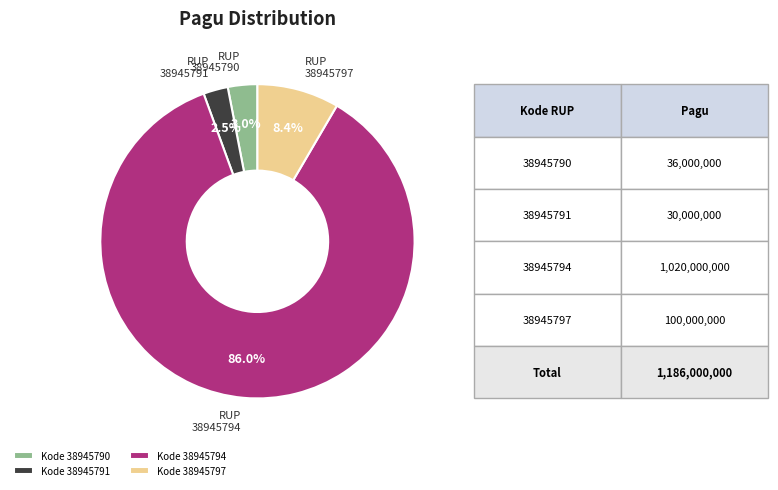

Is there a majority slice in this chart?

Yes